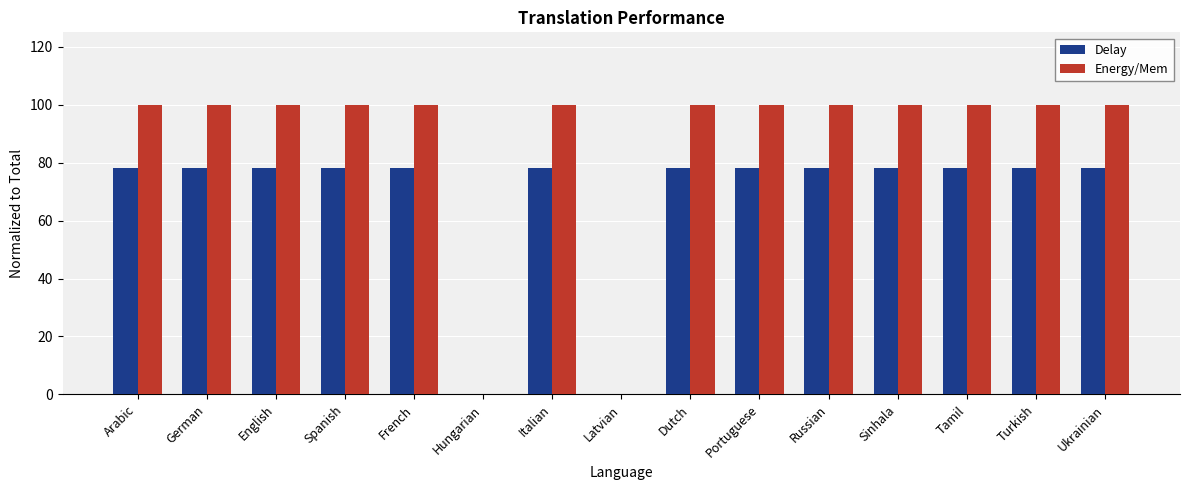

Is the value of Energy/Mem at Dutch greater than the value of Delay at Sinhala?

Yes